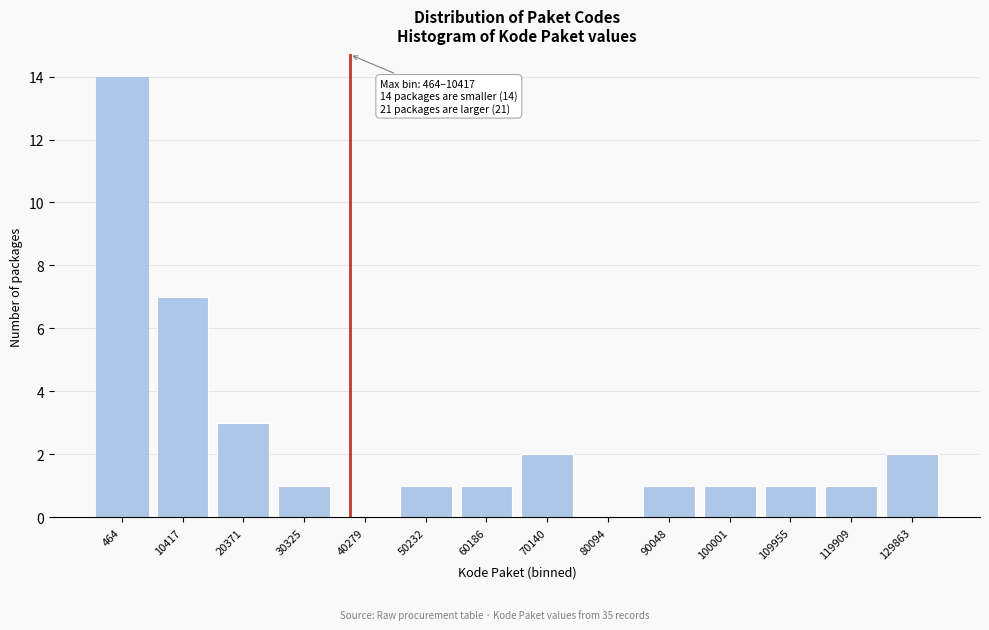

Reading left to right, what are all the values shown in this chart?

464=14	10417=7	20371=3	30325=1	40279=0	50232=1	60186=1	70140=2	80094=0	90048=1	100001=1	109955=1	119909=1	129863=2